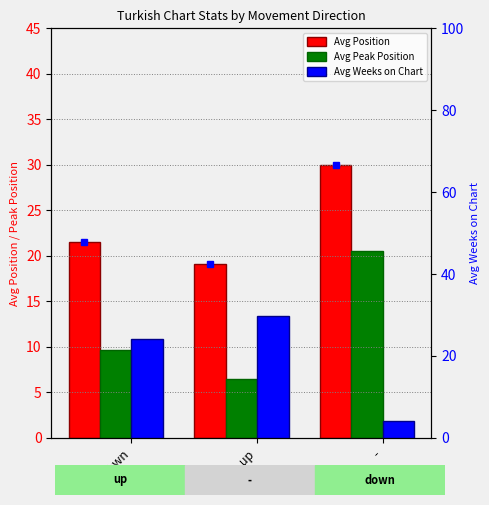

The Avg Position series shows 19.1 at up. True or false?

True